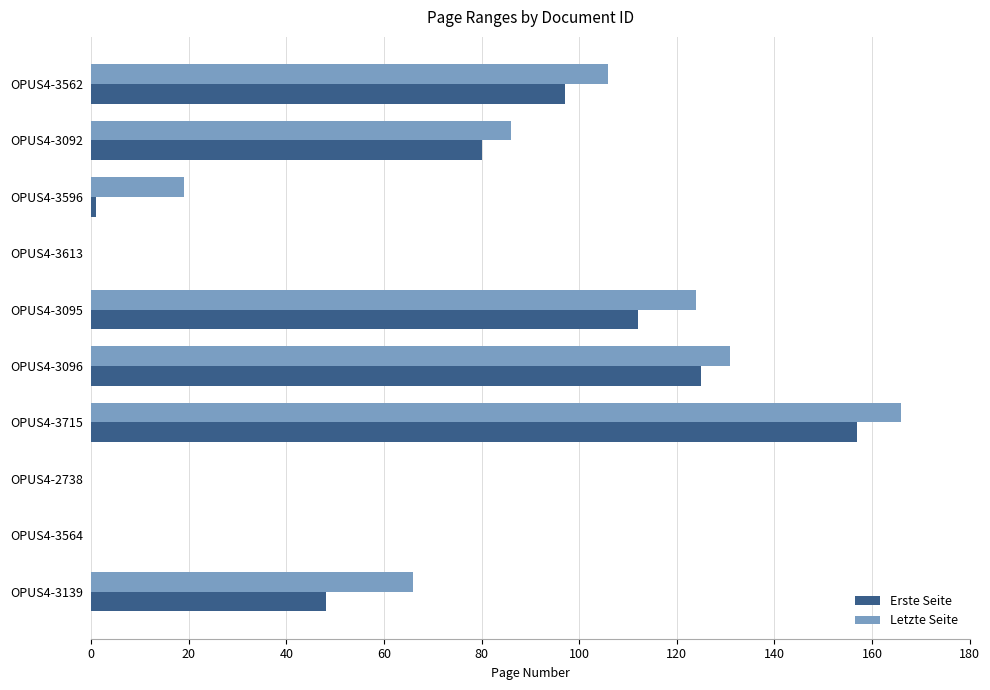

What are all the series names shown in the legend?

Erste Seite, Letzte Seite